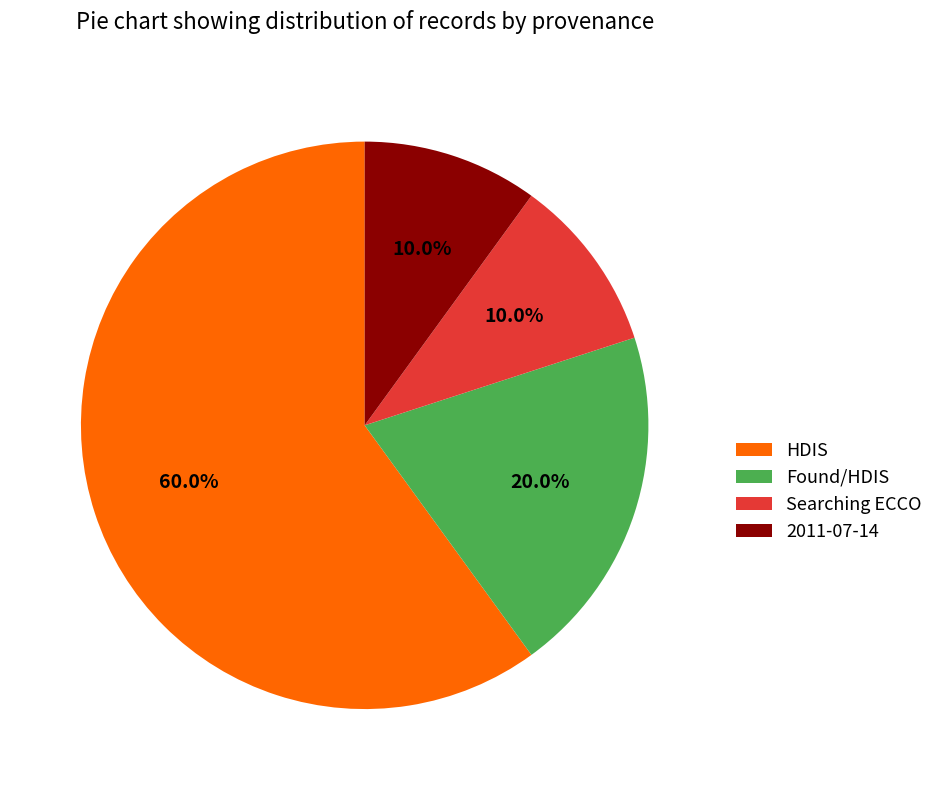

Is the sum of HDIS and Searching ECCO greater than half?

Yes